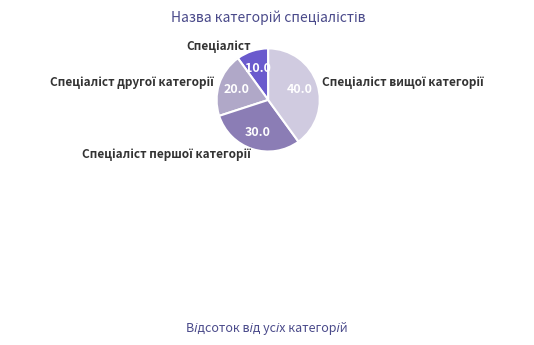

Is there a majority slice in this chart?

No